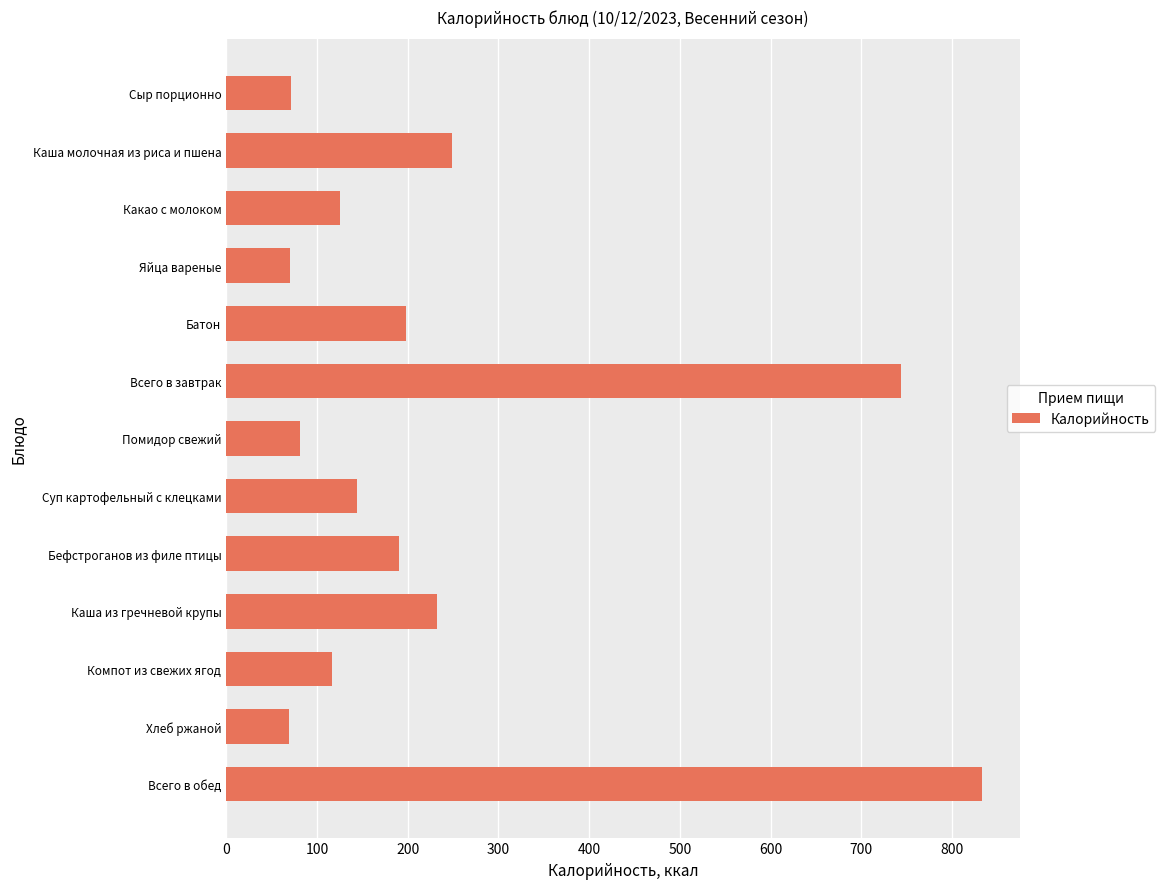

What is the value of the 7th bar from the top?

81.1